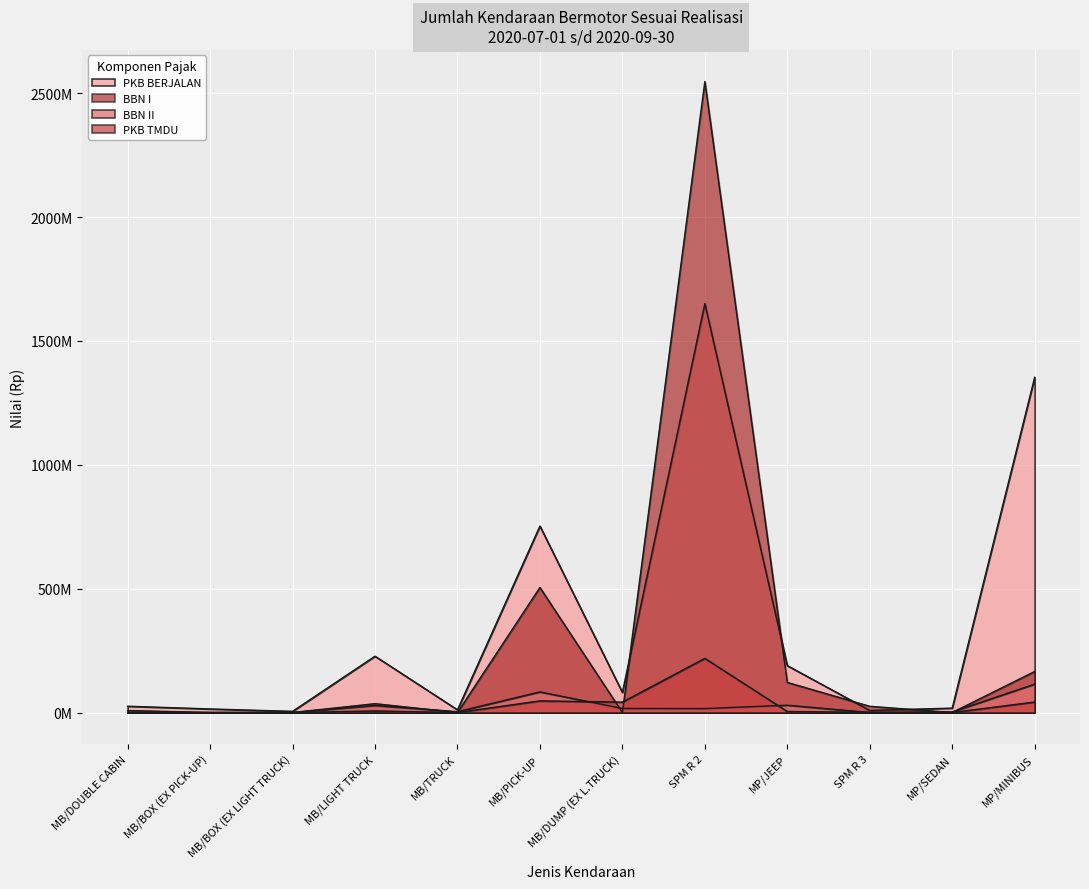

True or false: BBN I has a value of 25069500 at SPM R 3.

True